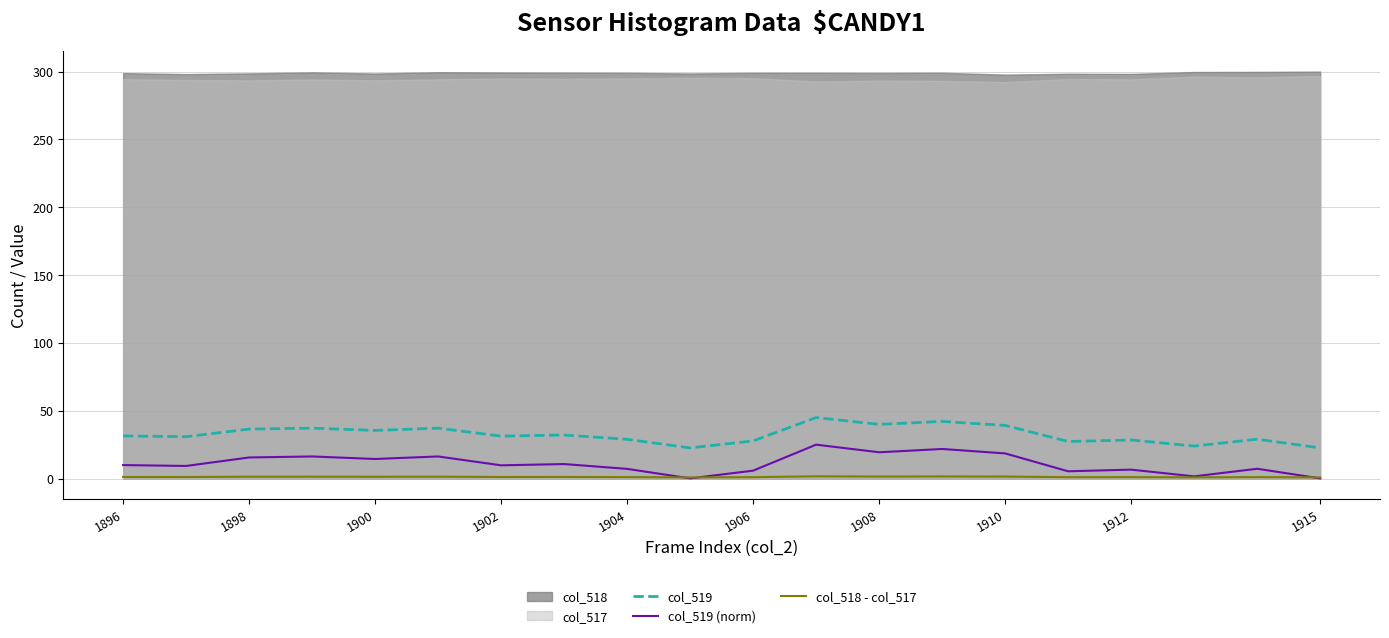

True or false: col_519 and col_518 - col_517 cross at least once.

False